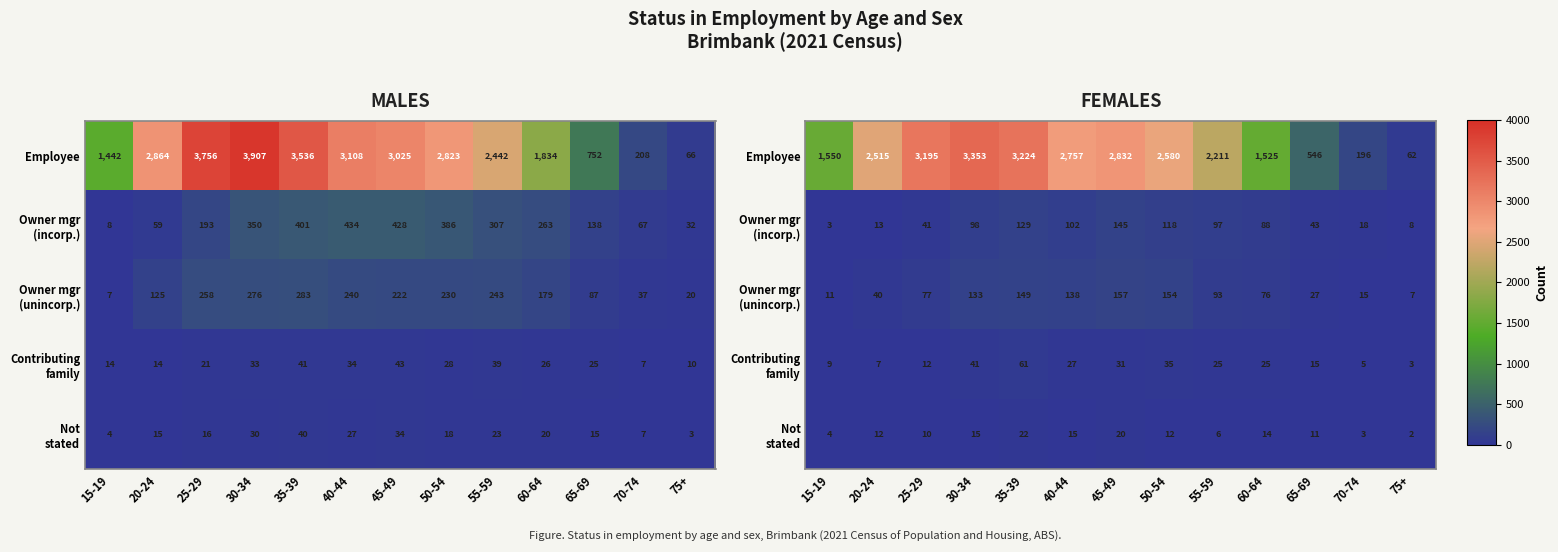

List the series in order of their peak value, lowest first.

Not stated, Contributing family, Owner mgr (incorp.), Owner mgr (unincorp.), Employee